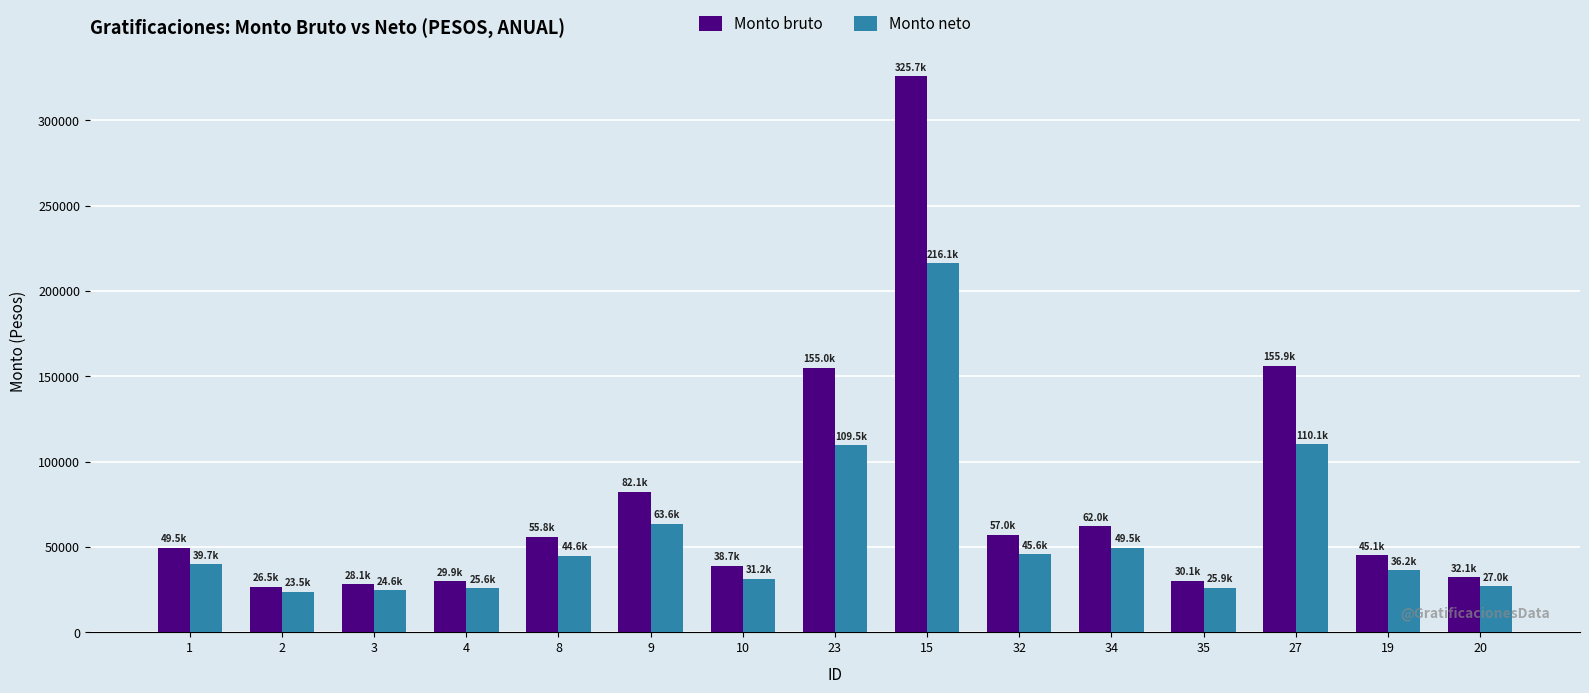

What is the difference between the maximum and second lowest values in the Monto bruto series?

297615.5